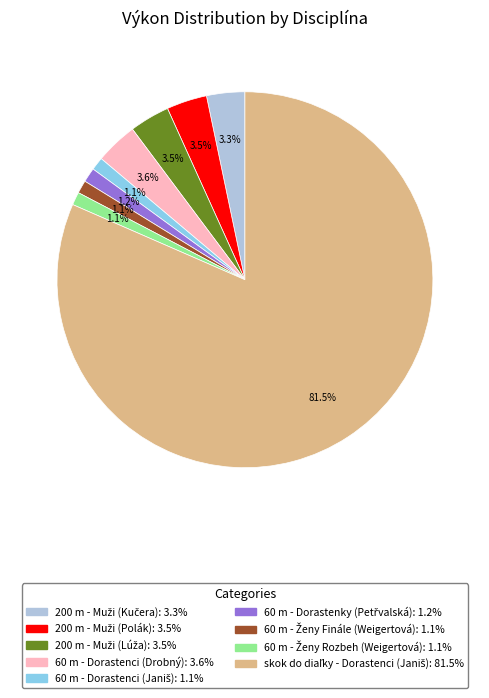

How many slices are in this pie chart?

9